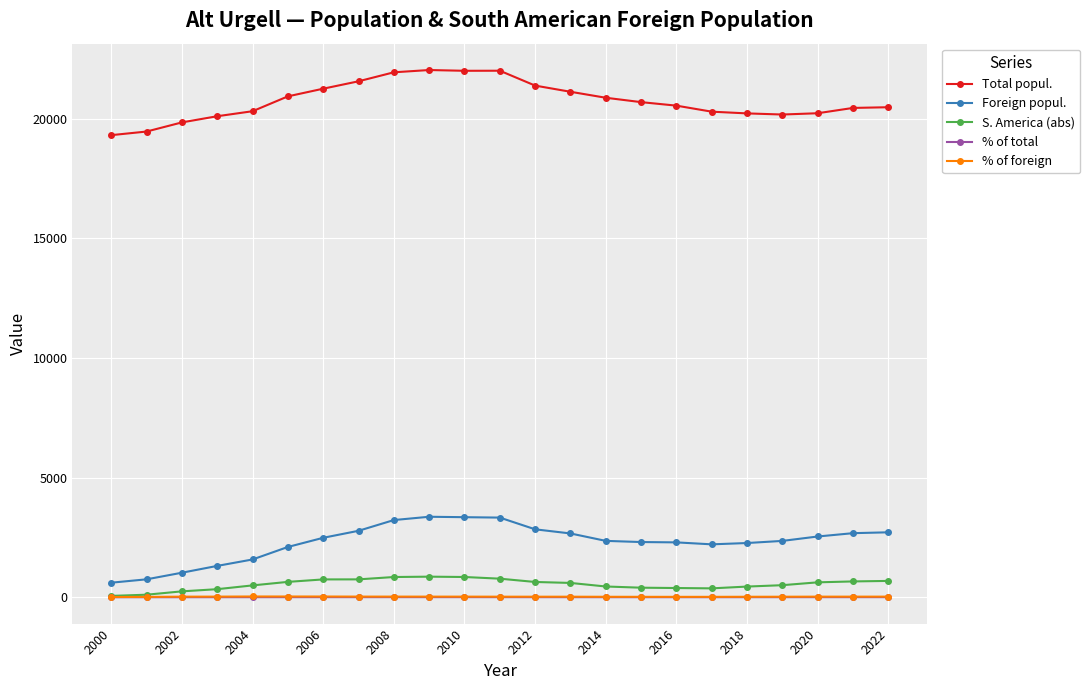

Which series has the largest total across all categories?

Total popul.